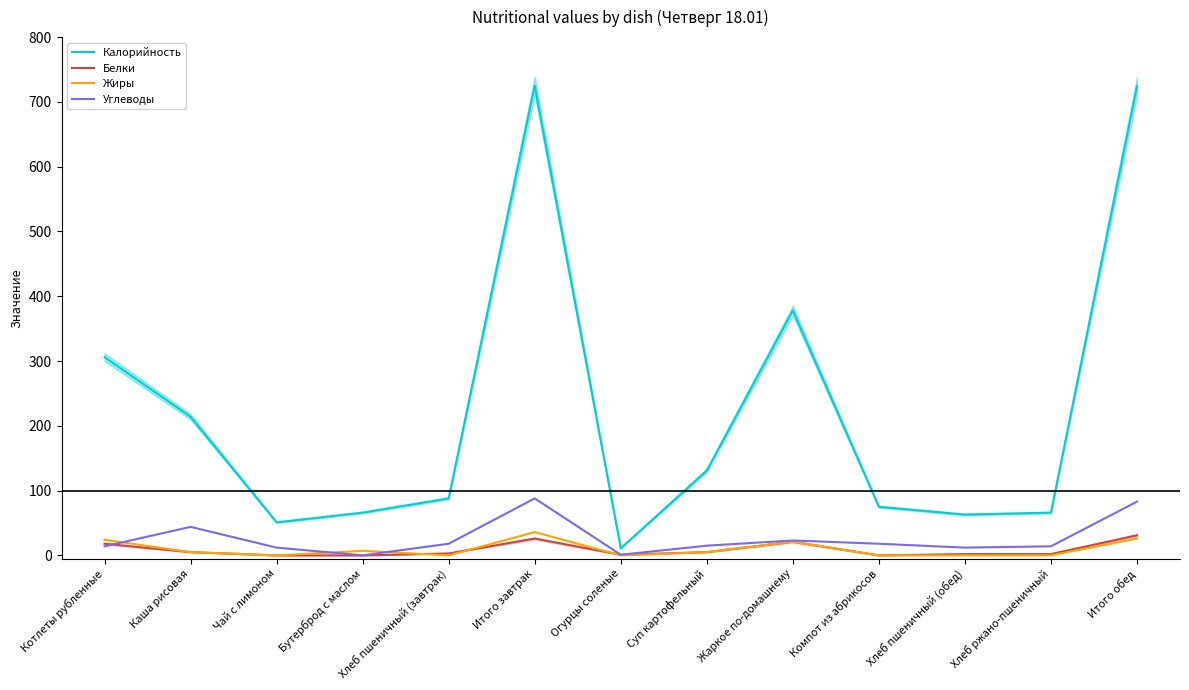

True or false: Калорийность has more than 2 interior local peaks.

False